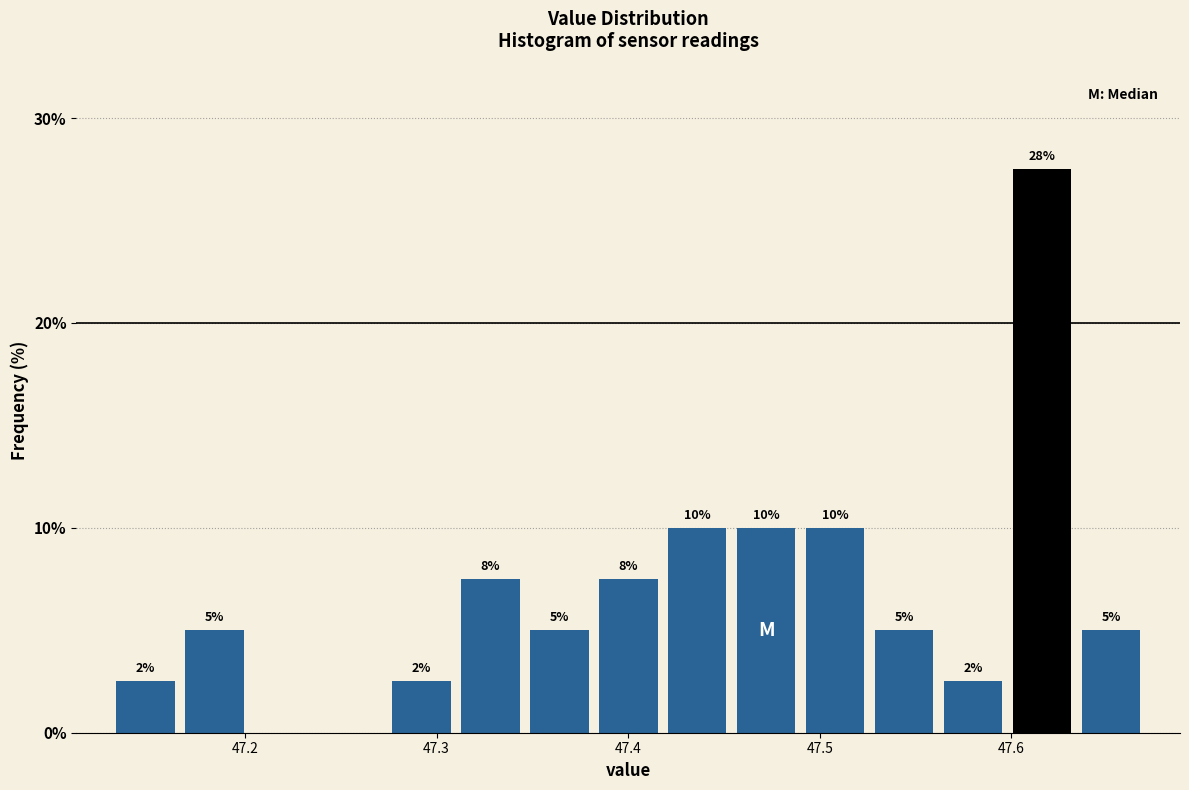

Around what value on the x-axis is the tallest bar? Give the approximate position of its centre, as read against the axis.

47.62